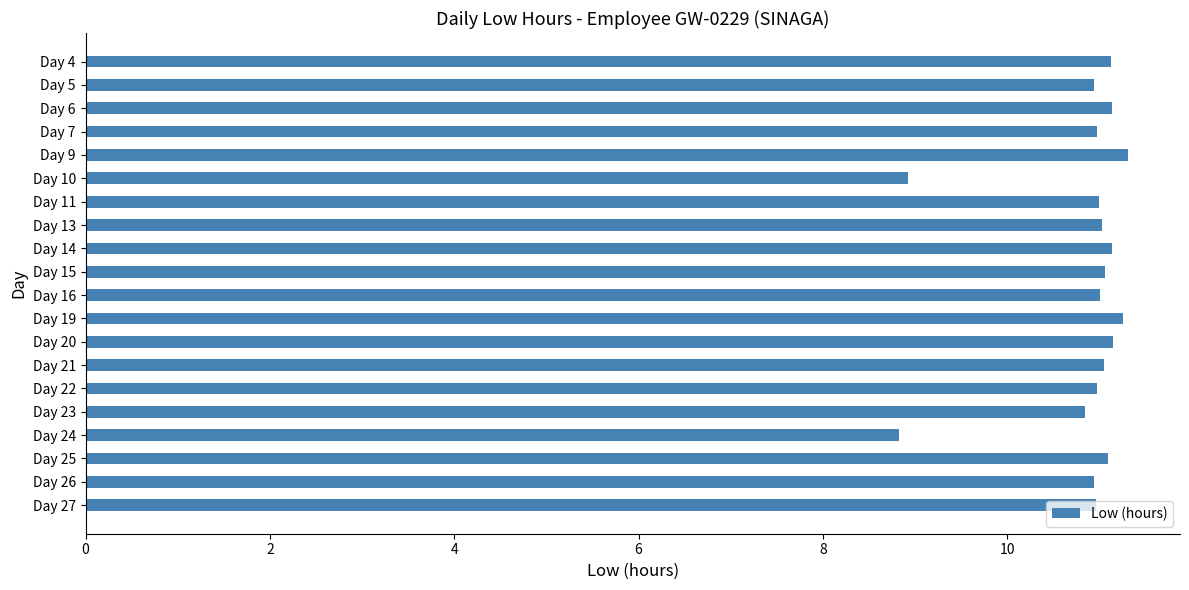

What is the difference between the maximum and minimum values?

2.5